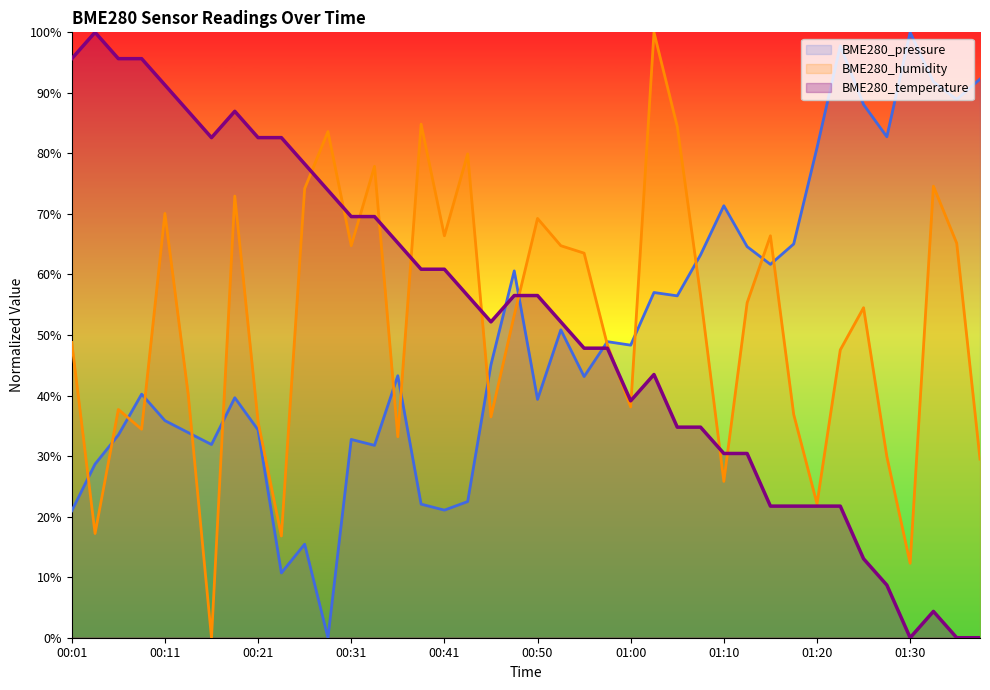

After their last crossing, which series has the higher values: BME280_humidity or BME280_temperature?

BME280_humidity